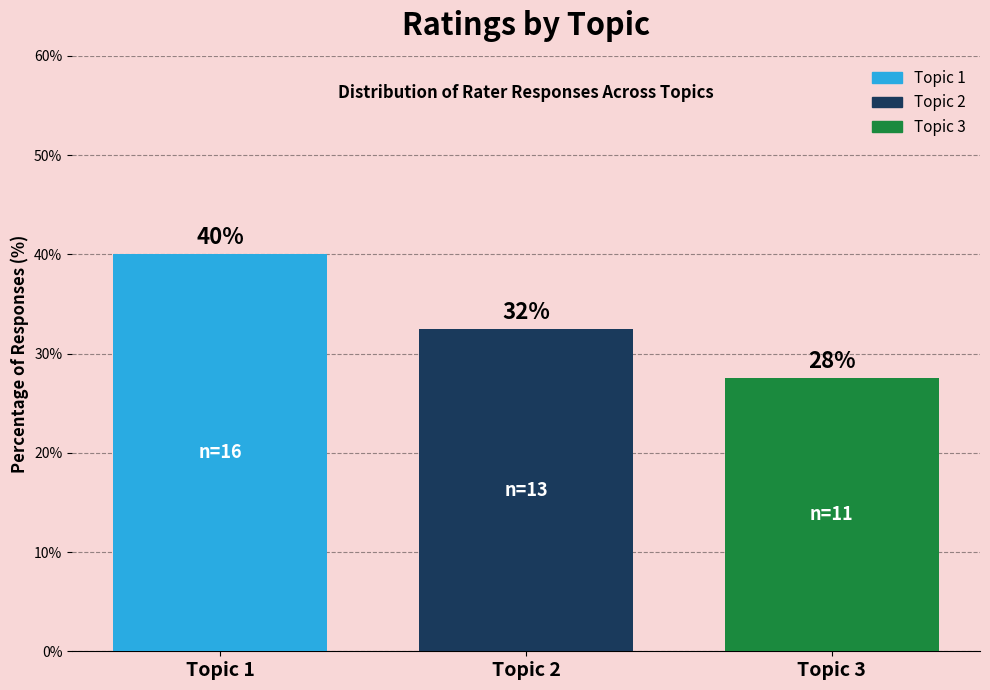

Are the bars horizontal?

No